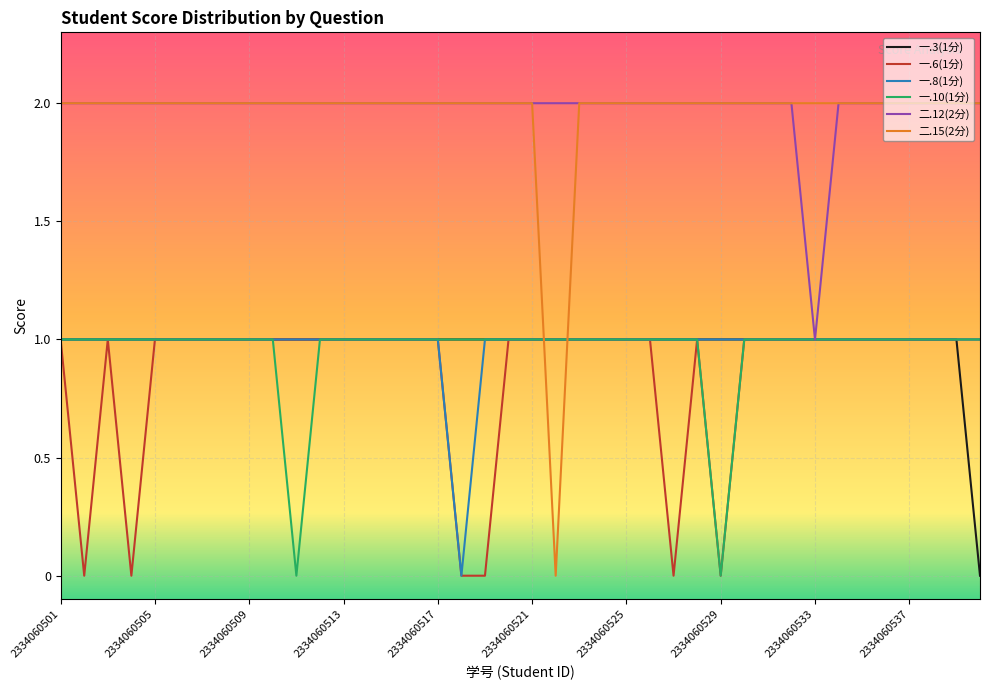

What is the difference between the maximum and minimum values in the 一.6(1分) series?

1